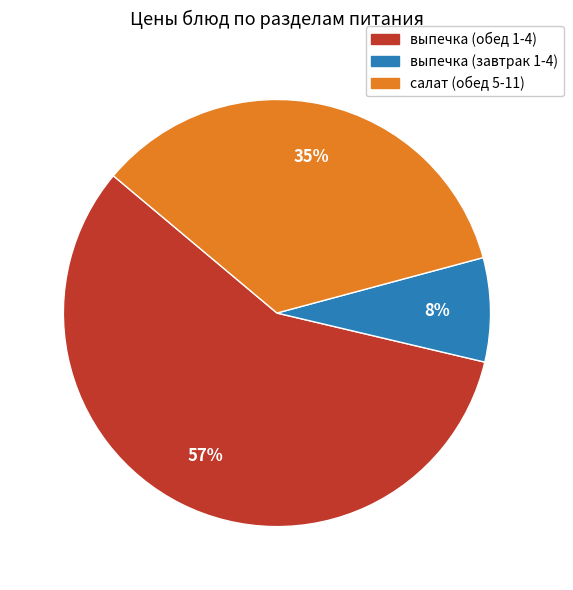

How many segments does this pie chart have?

3